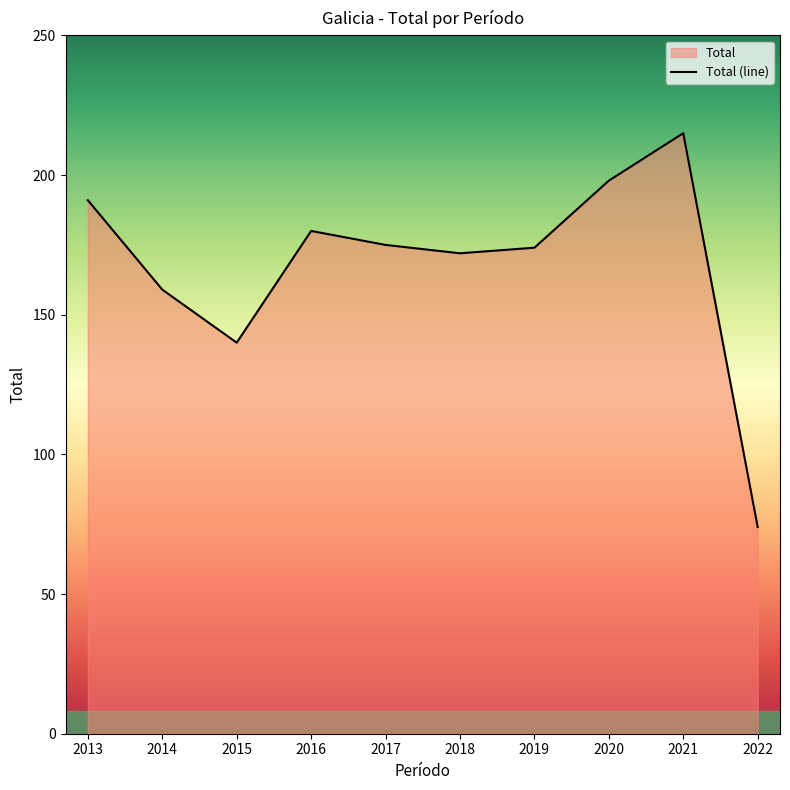

How many distinct data groups are displayed?

1